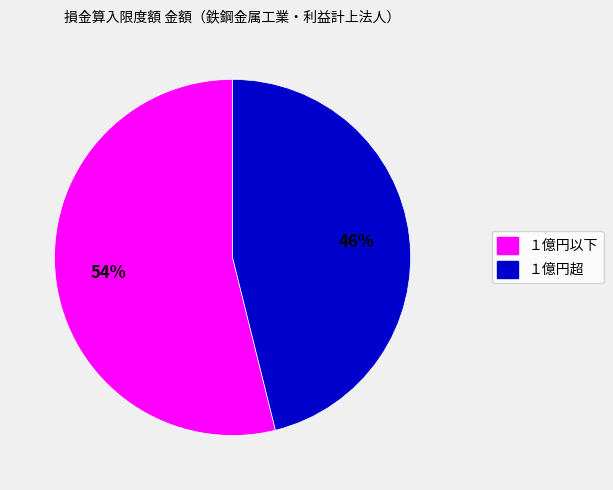

To the nearest percent, what portion does １億円以下 represent?

54%